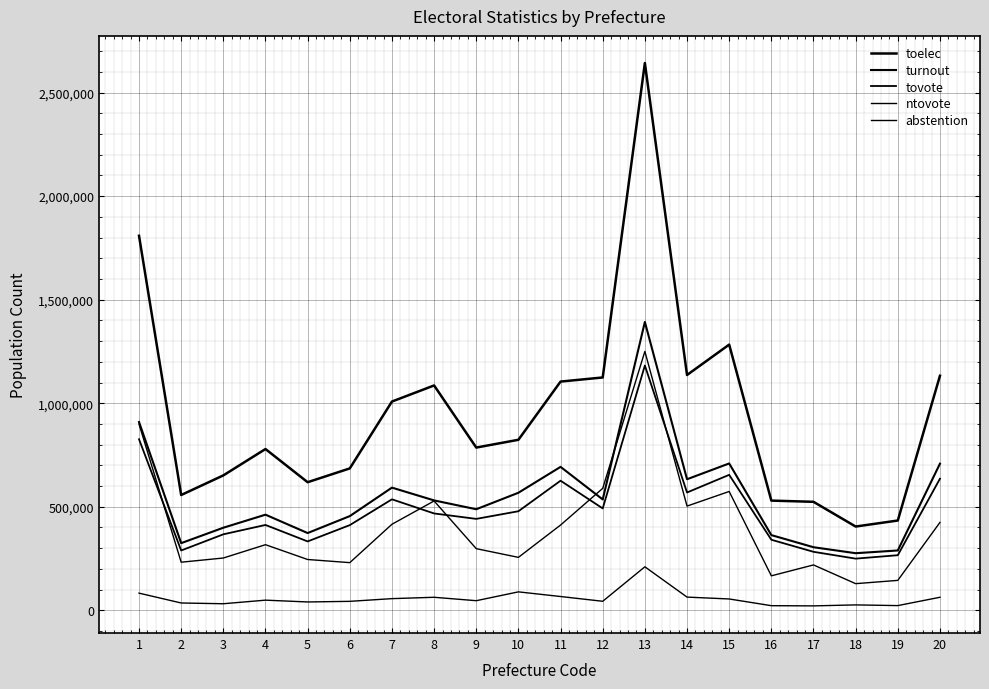

Which category has the lowest value in the toelec series?

18